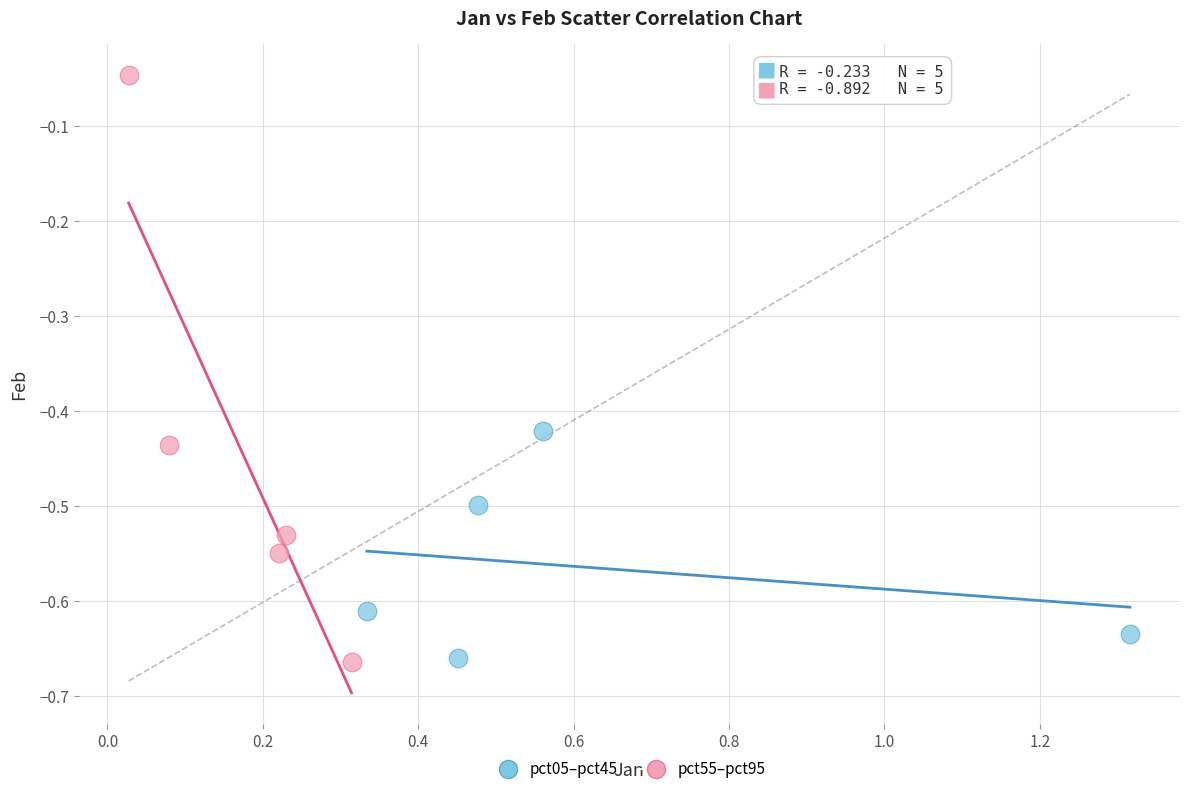

Which series reaches the maximum Y coordinate?

pct55–pct95